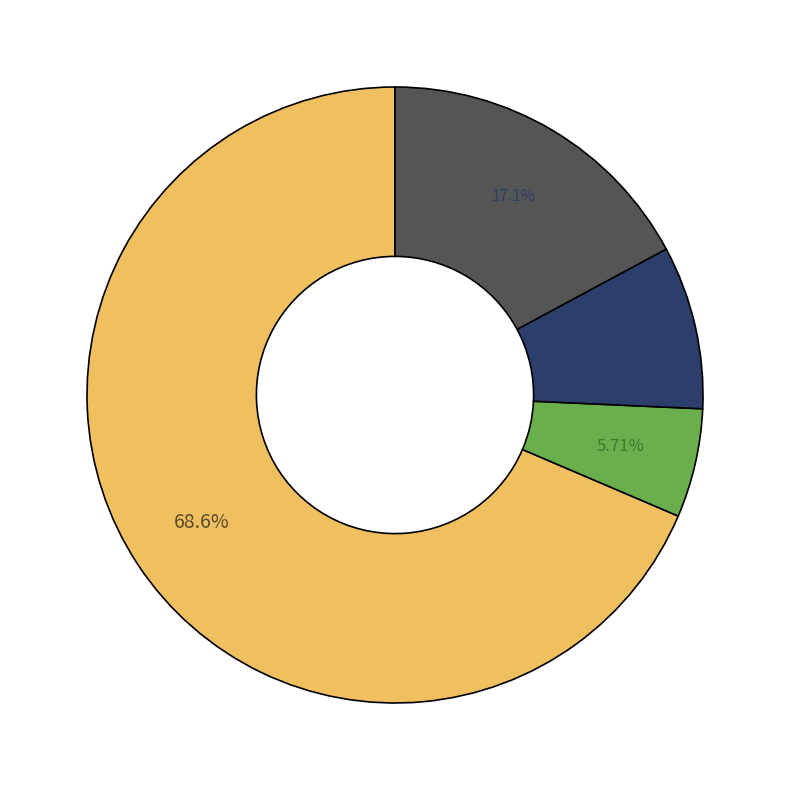

To the nearest percent, what is the average slice percentage?

25%